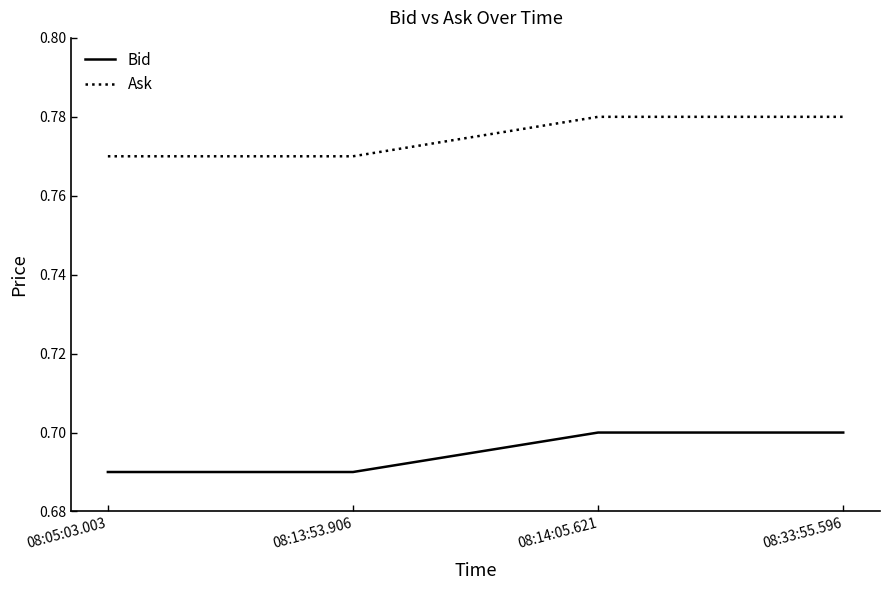

What position from the right is 08:05:03.003?

4